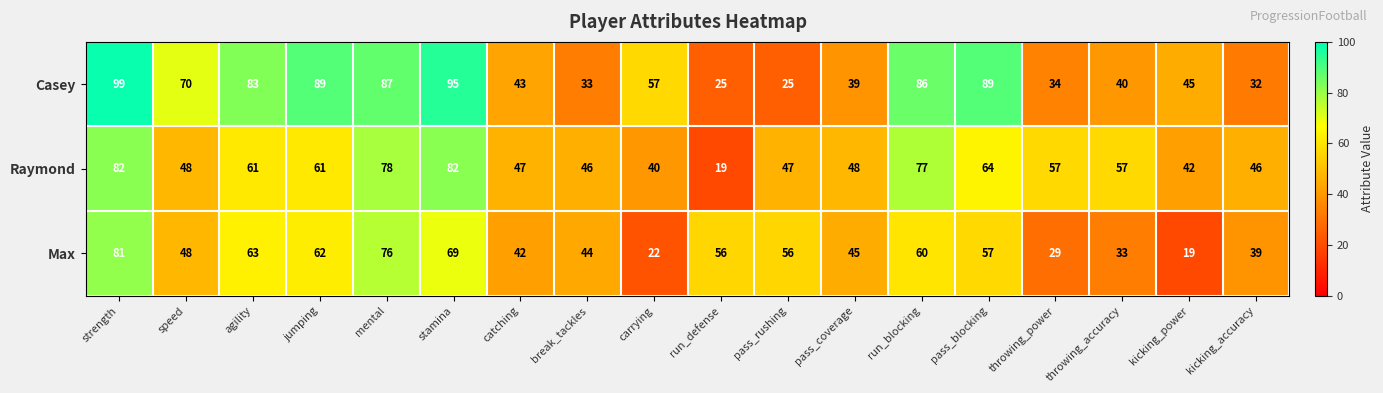

At how many categories does at least one series exceed 77?

7